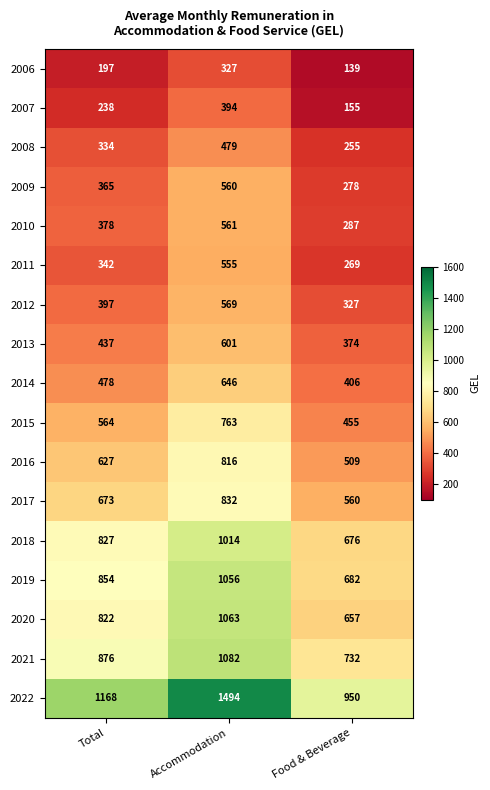

What is the spread (max minus min) of values at Accommodation?

1167